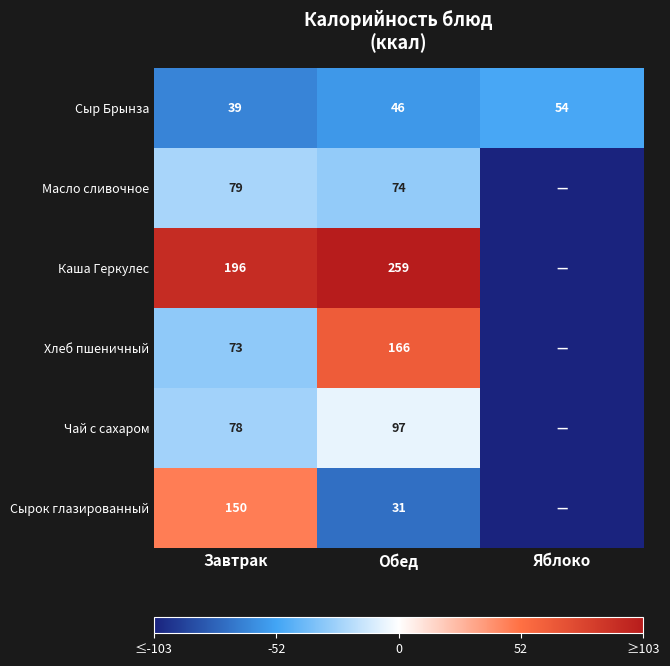

At which category is the sum across all series the highest?

Обед